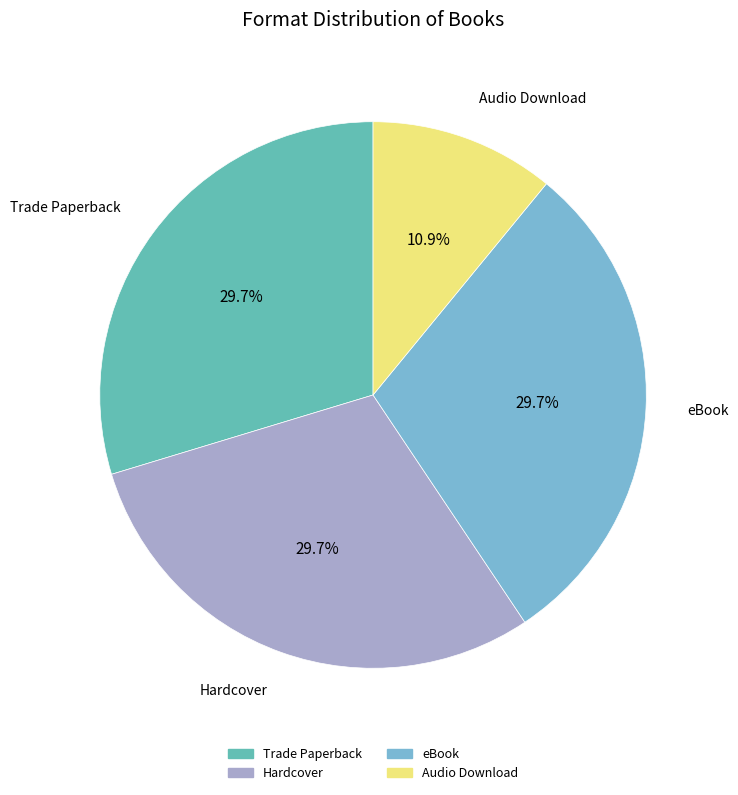

How many slices are in this pie chart?

4